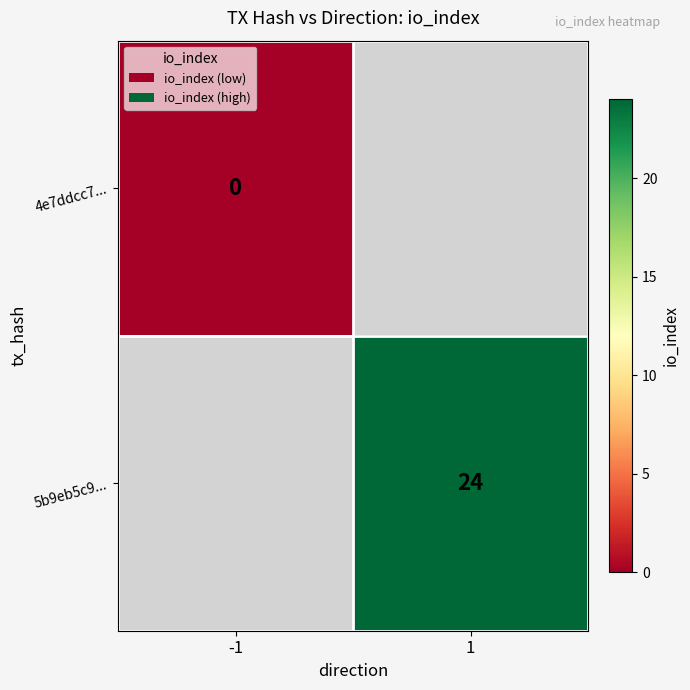

Is it true that 5b9eb5c9... equals 14 at 1?

False